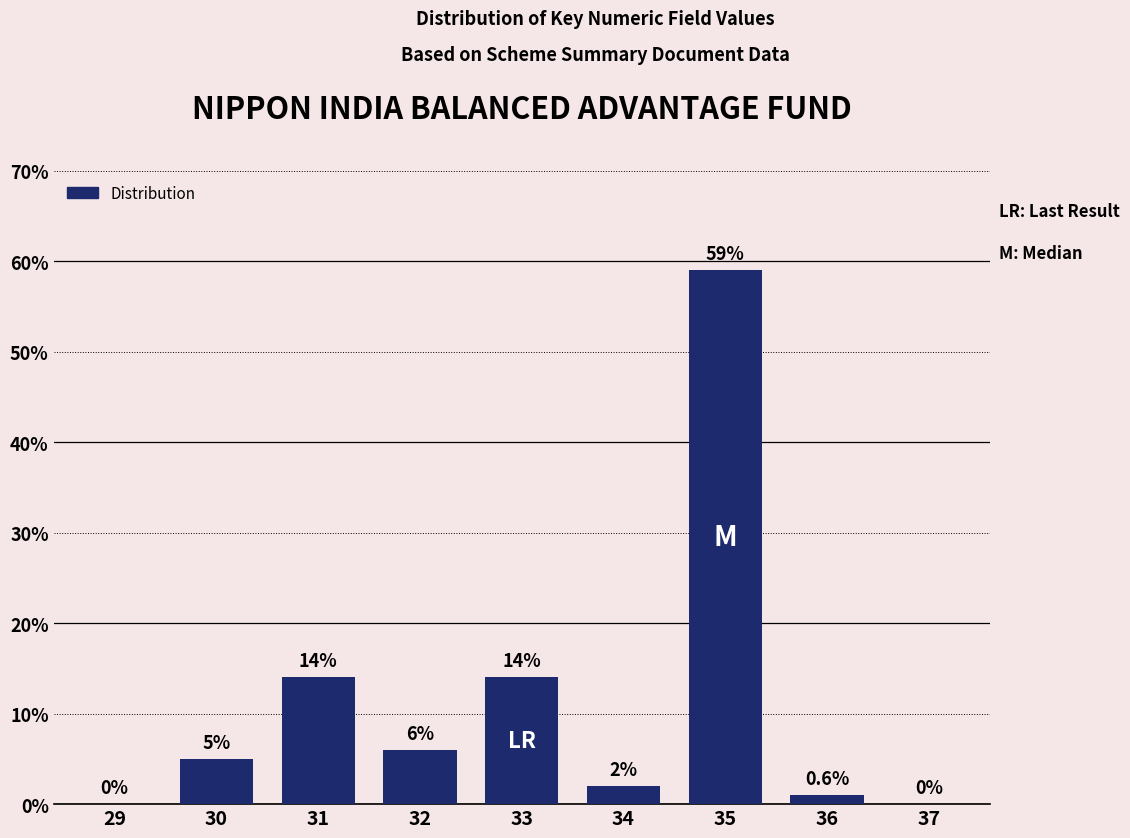

Reading left to right, transcribe all the data shown in this chart.

29=0	30=5	31=14	32=6	33=14	34=2	35=59	36=1	37=0